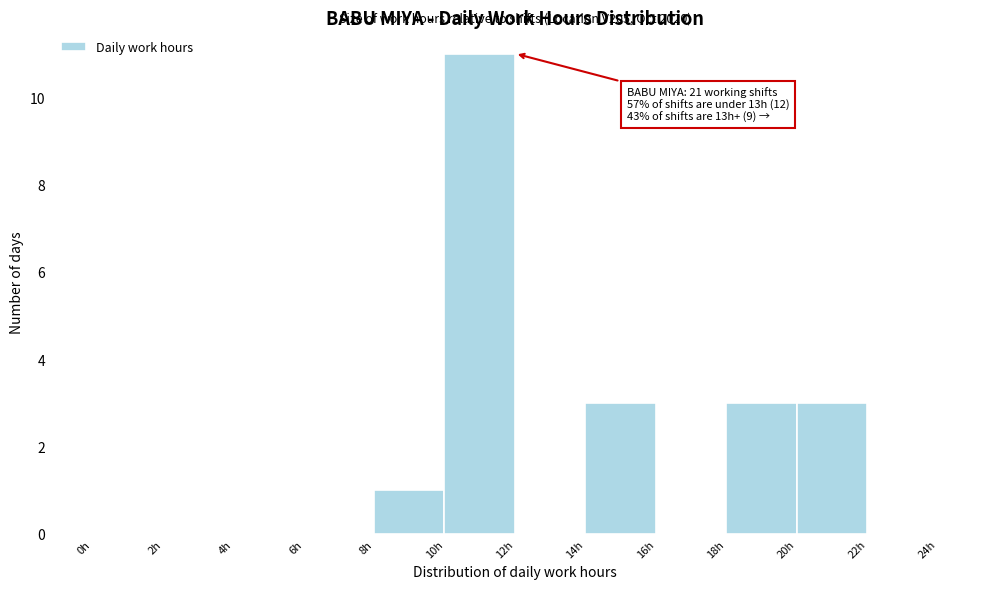

Which range on the x-axis has the tallest bar?

10 to 12